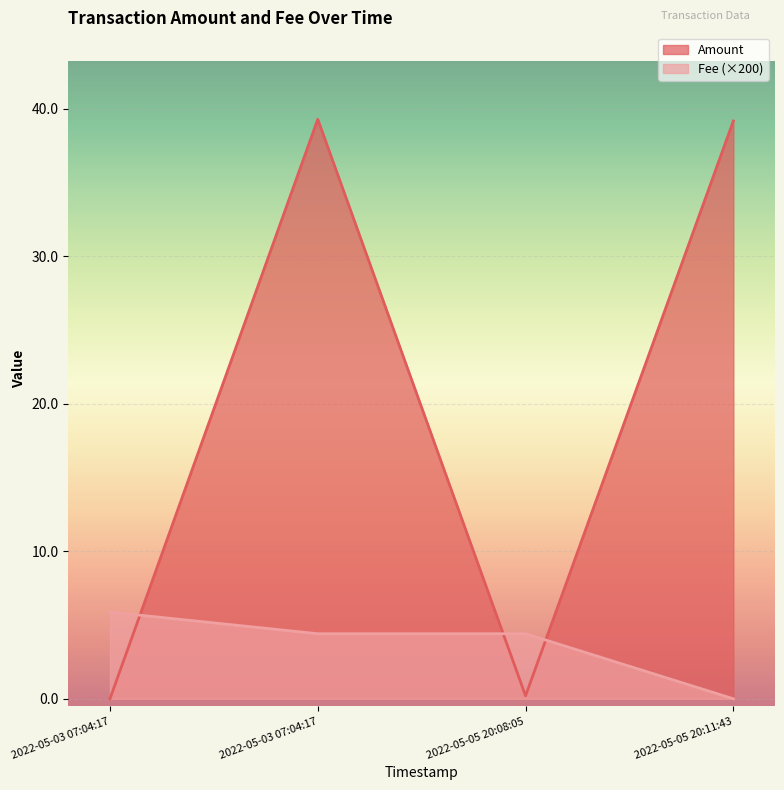

True or false: the data has more than 2 interior local peaks.

False